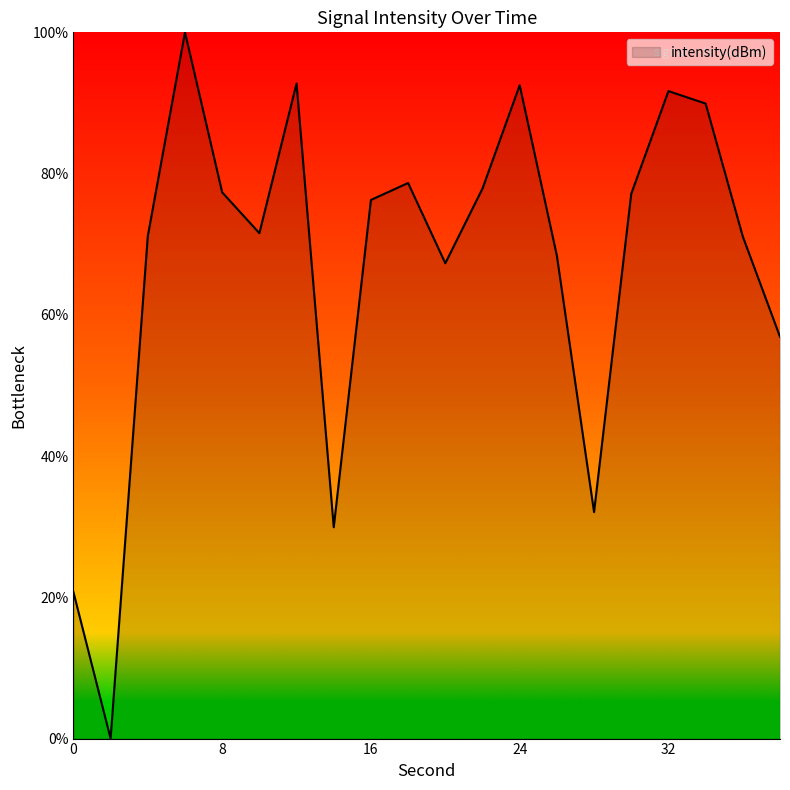

What is the greatest value displayed?

100.0